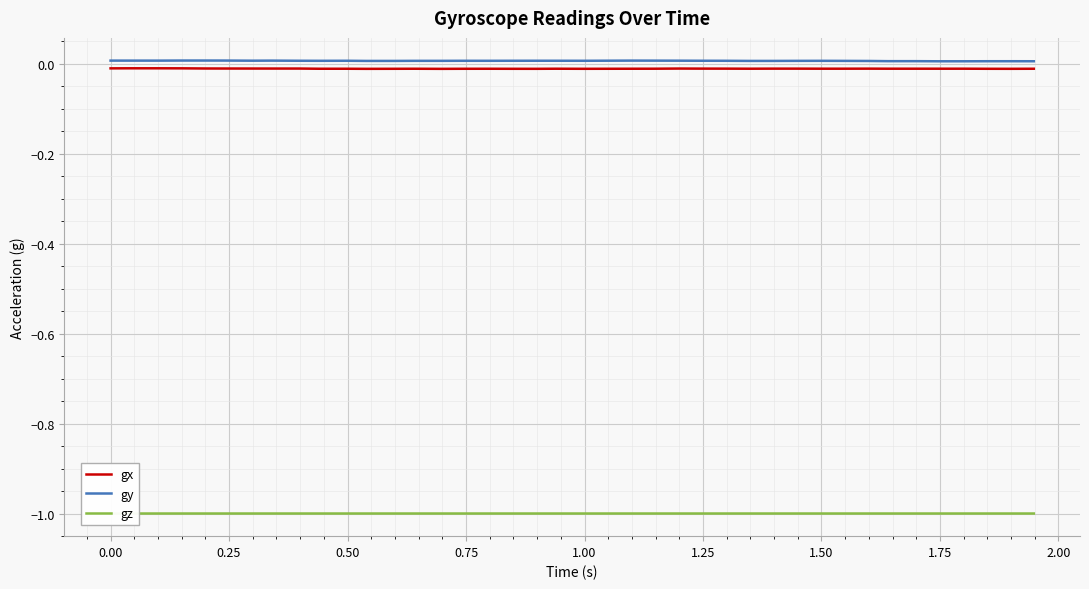

True or false: gz and gy cross at least once.

False